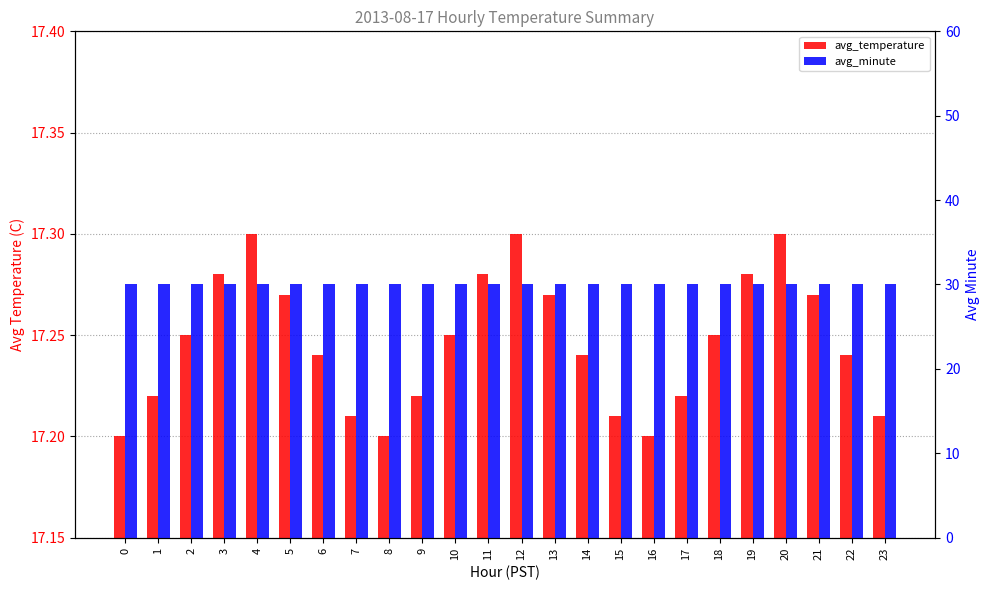

How many distinct data groups are displayed?

2